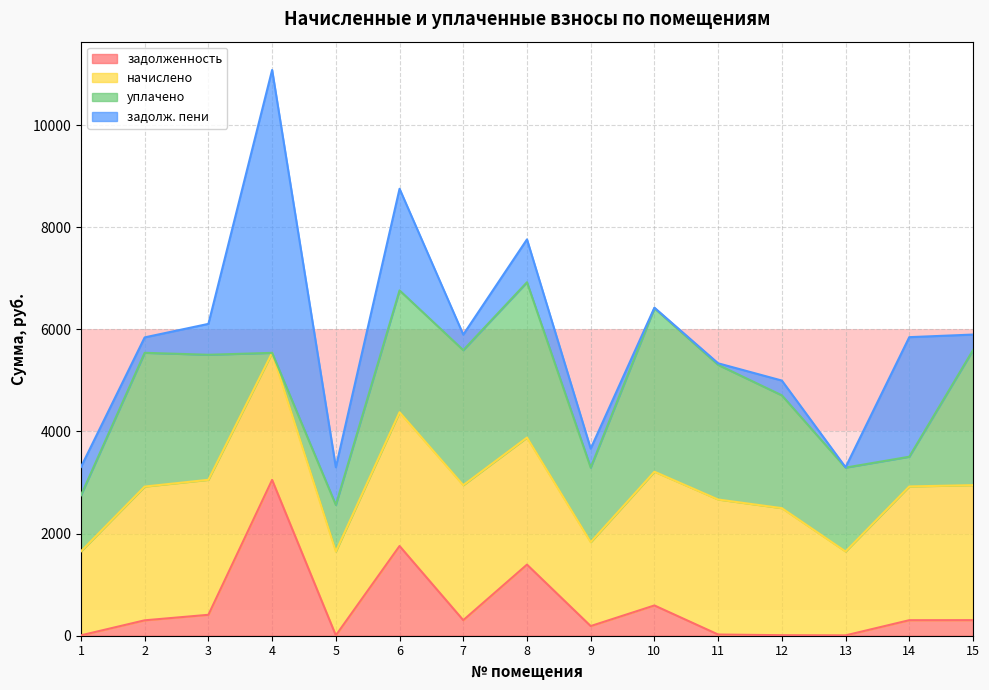

The value of начислено at 4 is 952.1. True or false?

False